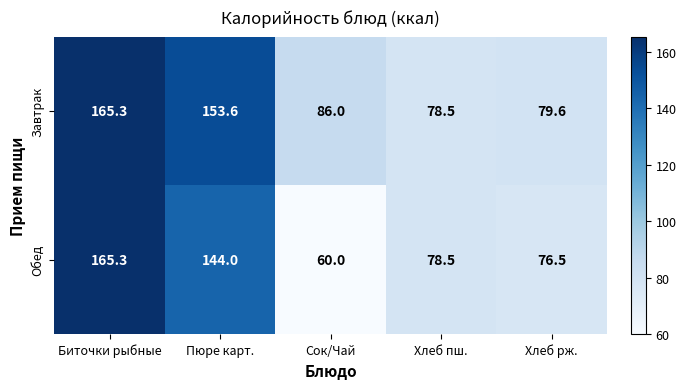

Reading right to left, extract all data points from this chart.

Завтрак: Хлеб рж.=79.6	Хлеб пш.=78.5	Сок/Чай=86.0	Пюре карт.=153.6	Биточки рыбные=165.3
Обед: Хлеб рж.=76.5	Хлеб пш.=78.5	Сок/Чай=60.0	Пюре карт.=144.0	Биточки рыбные=165.3